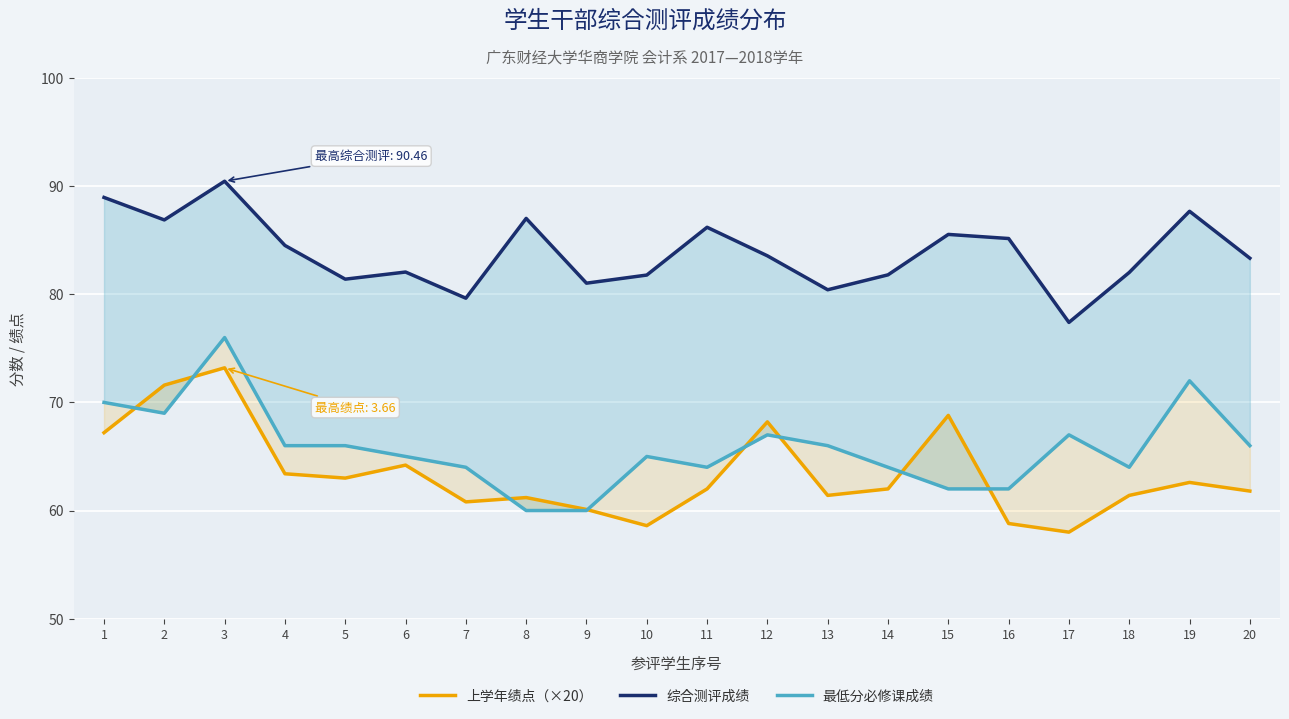

Count the number of data series in this chart.

3